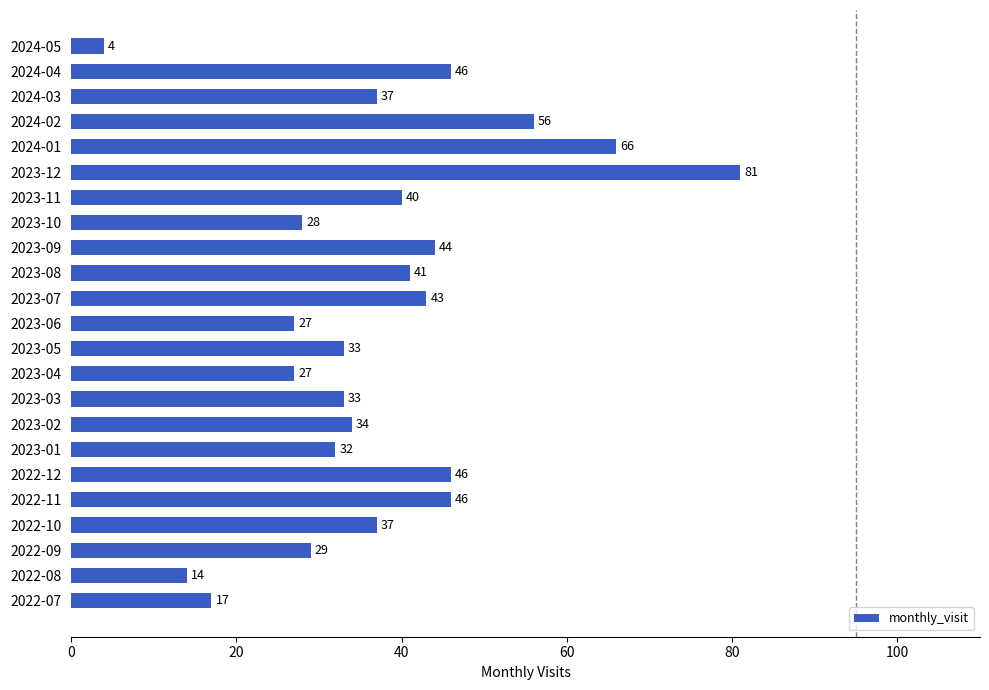

How many data points are less than 37?

11